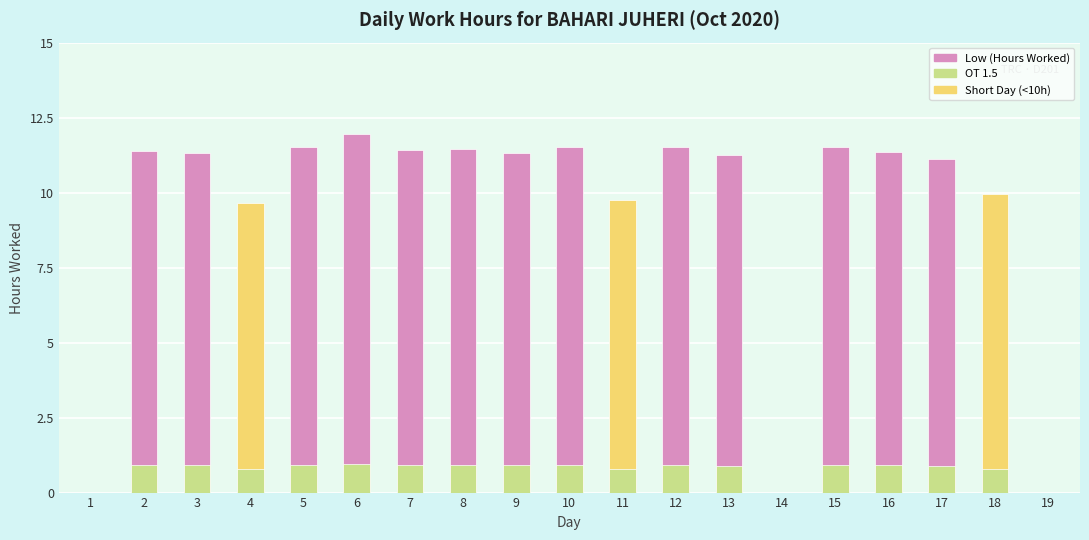

Which series has the widest spread of values?

Low (Hours Worked)